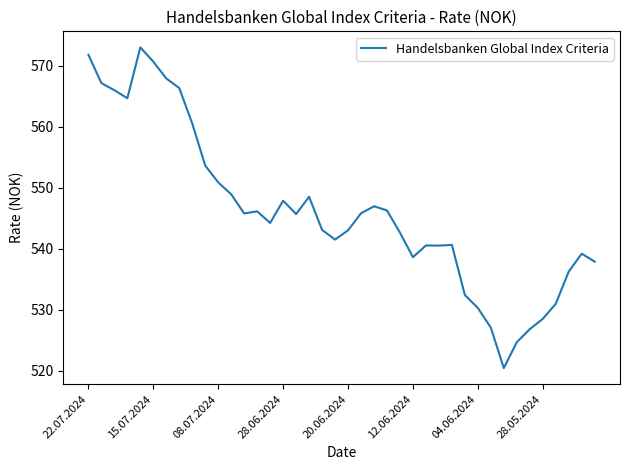

What is the smallest value displayed?

520.4